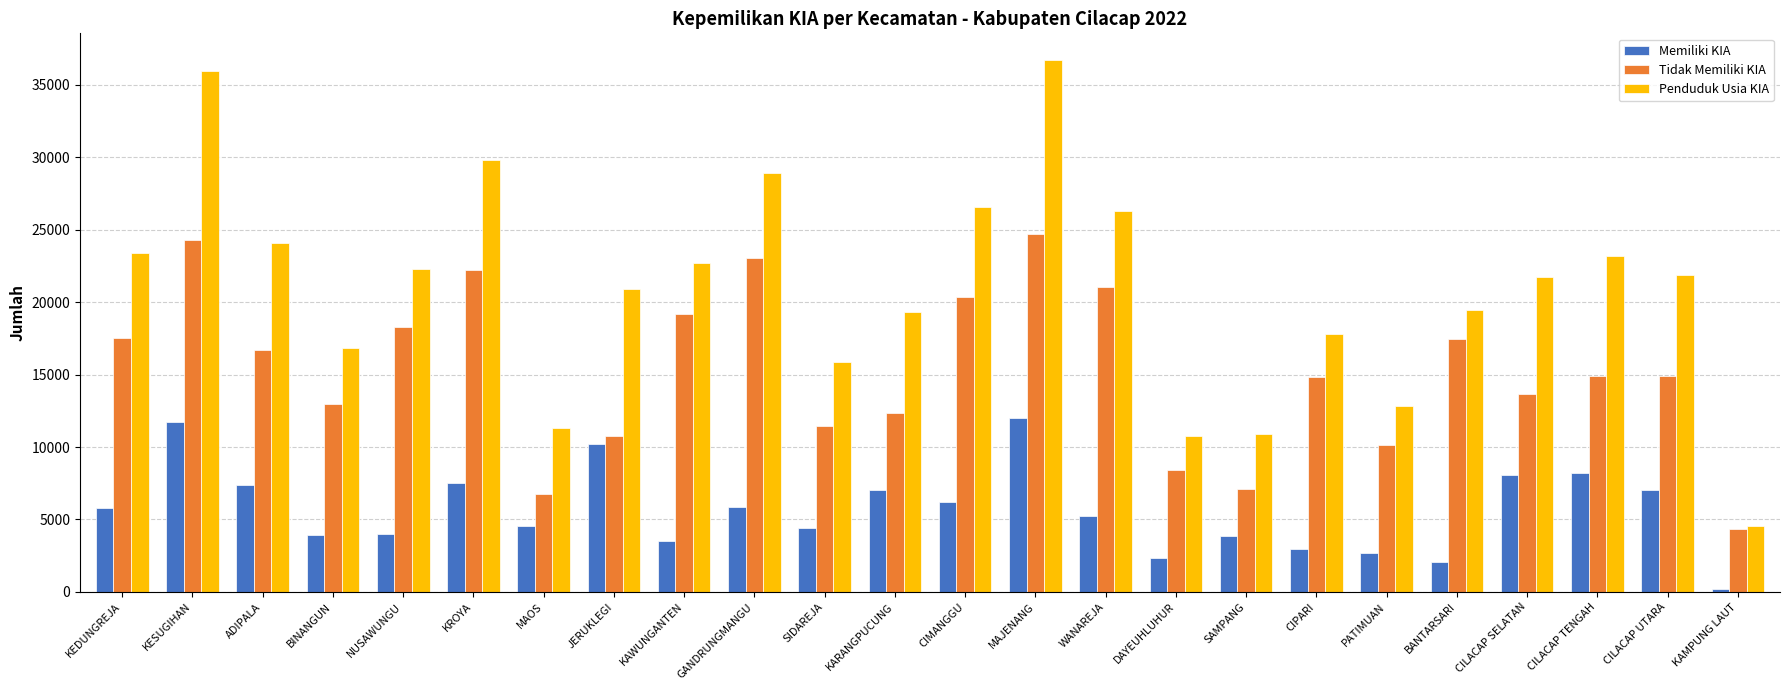

At how many categories does at least one series exceed 11709?

20